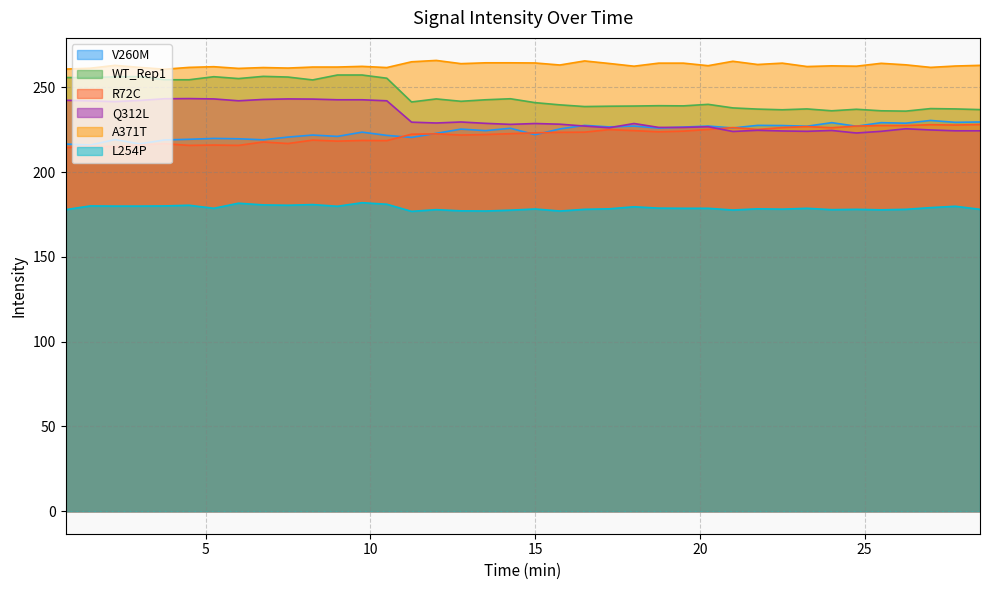

What is the total value across all series at 7.5?

1378.2